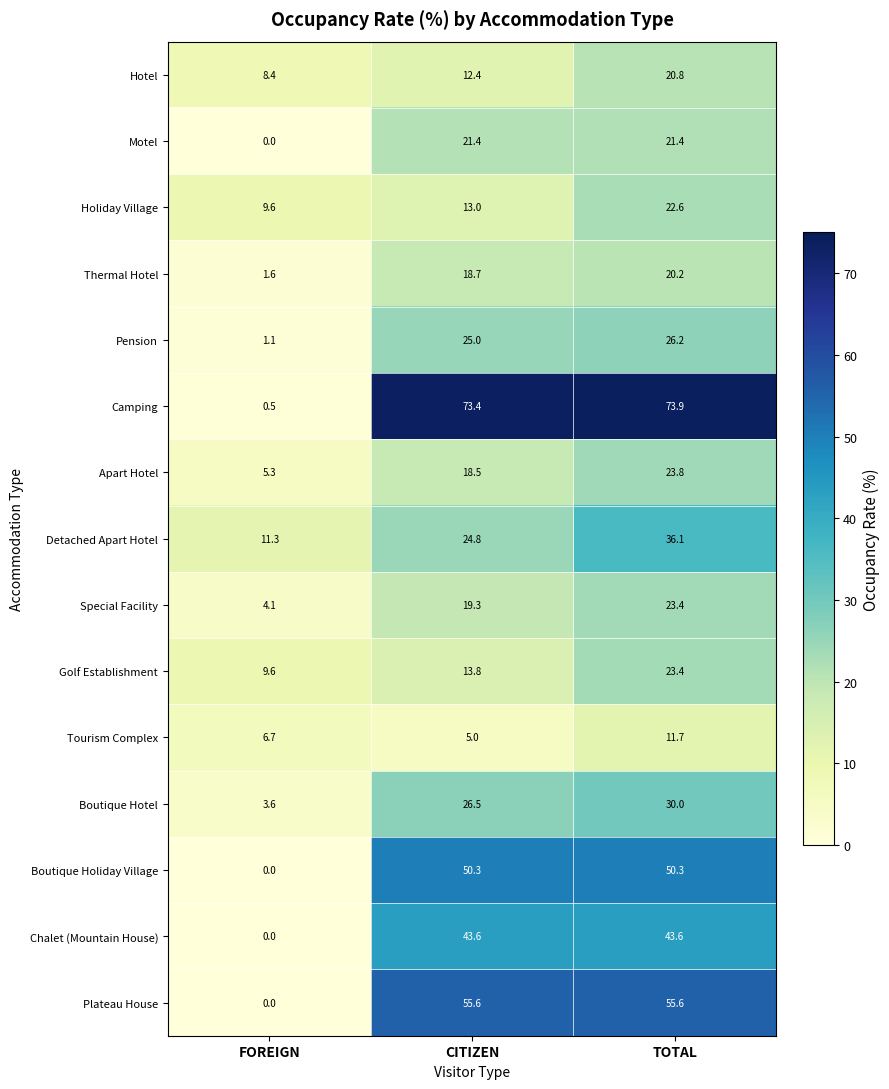

Between FOREIGN and TOTAL, which series saw the biggest shift?

Camping